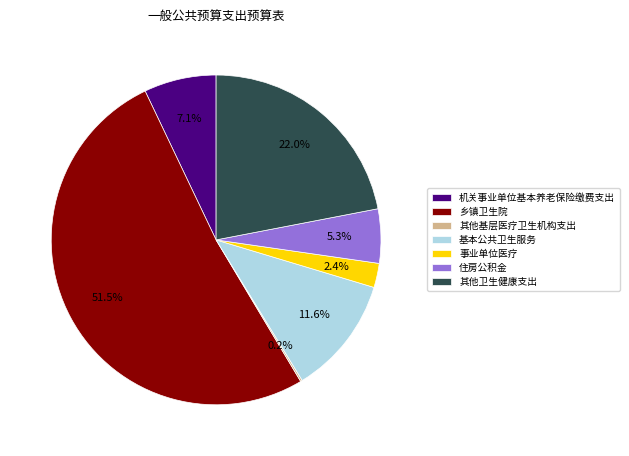

To the nearest percent, what is the average slice percentage?

14%